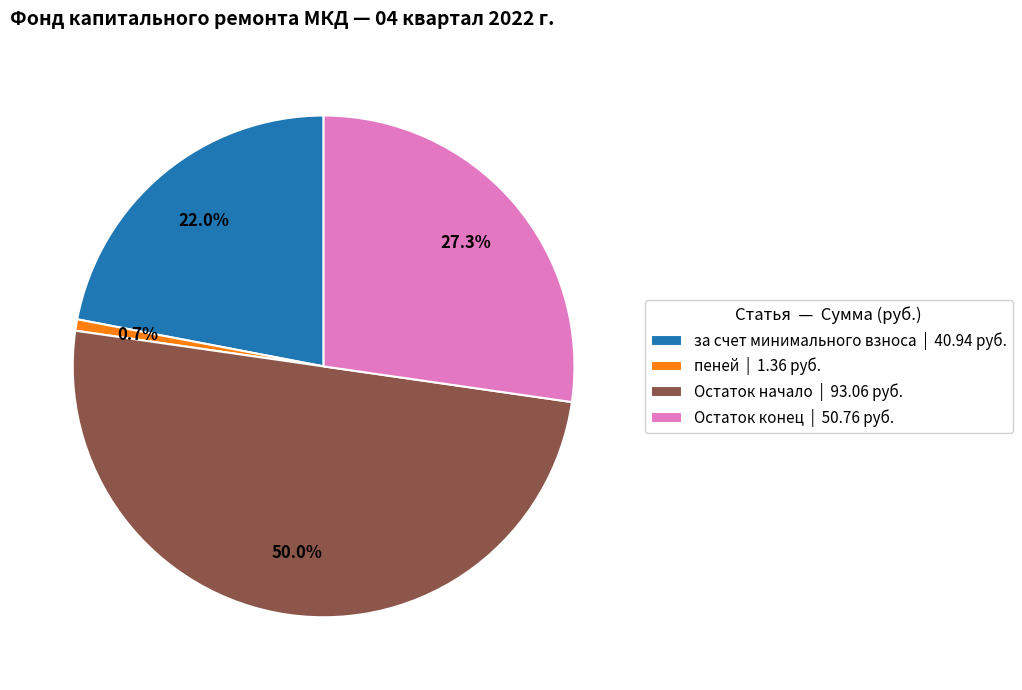

Between пеней | 1.36 руб. and Остаток конец | 50.76 руб., which is larger?

Остаток конец | 50.76 руб.